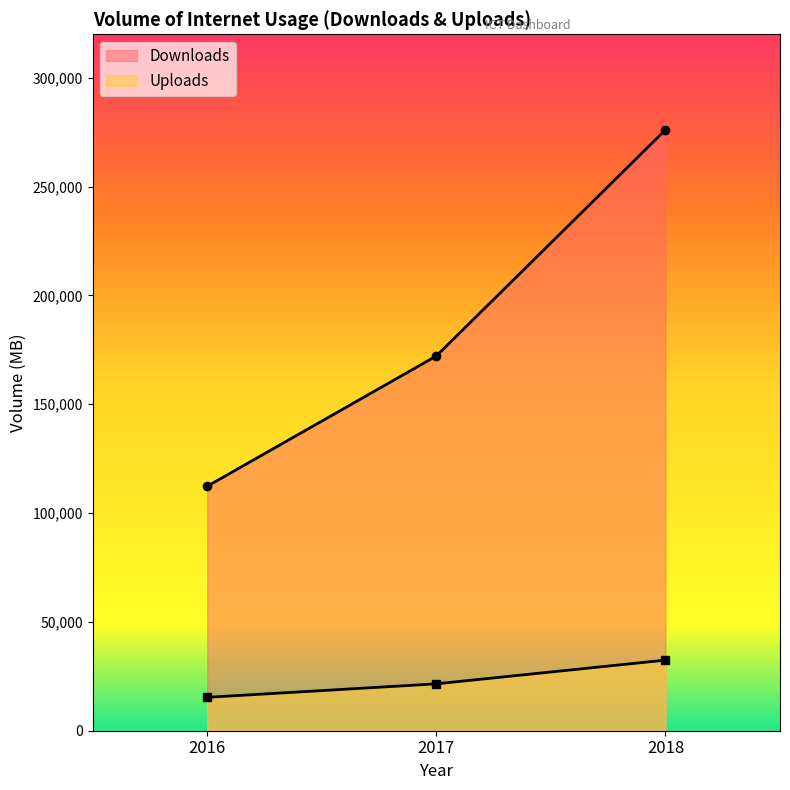

Is the value of Uploads at 2019 greater than the value of Downloads at 2017?

No